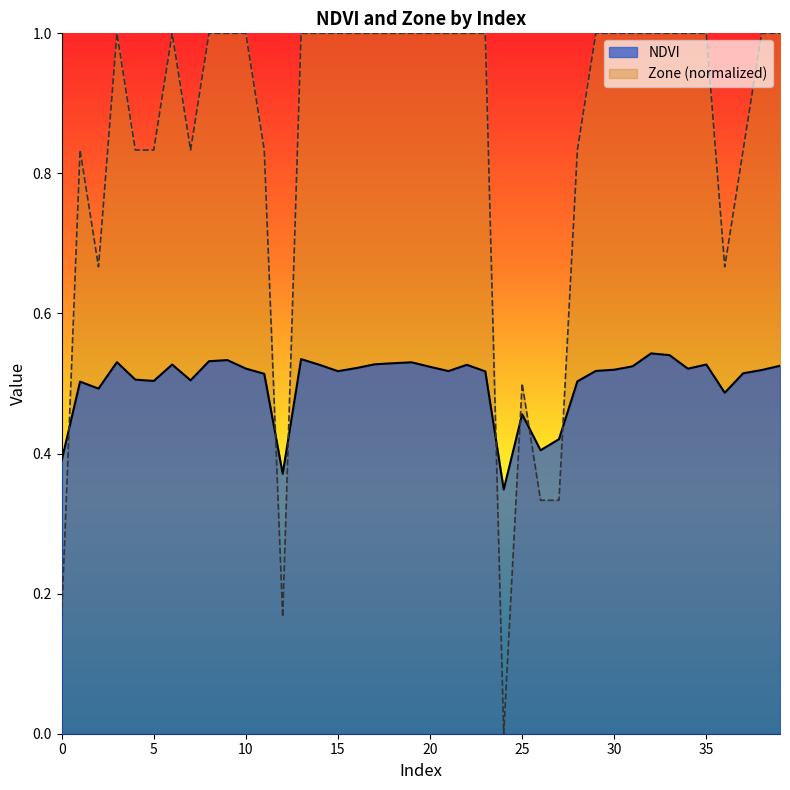

What is the difference between the maximum and second lowest values in the NDVI series?

0.2